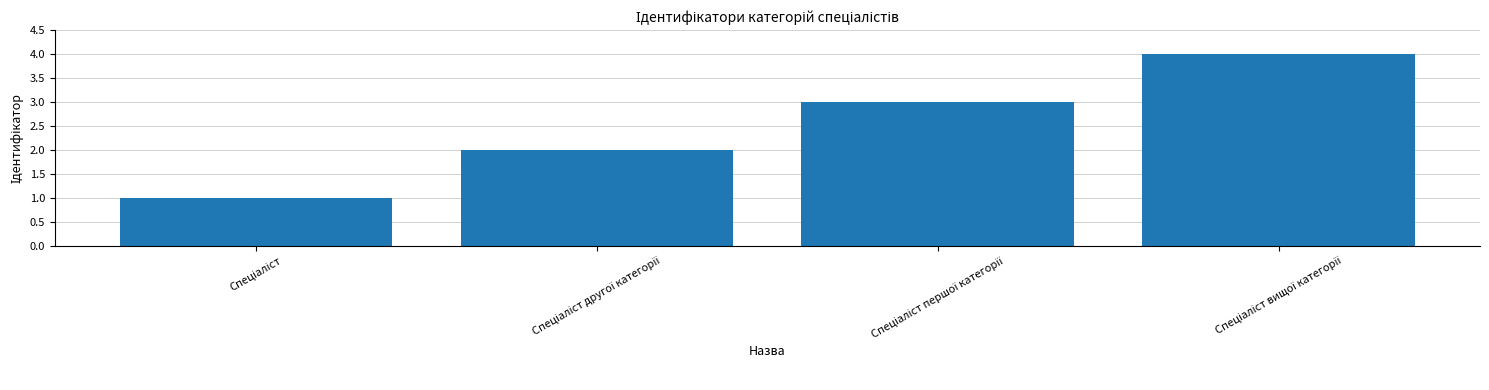

What is the sum of all values?

10